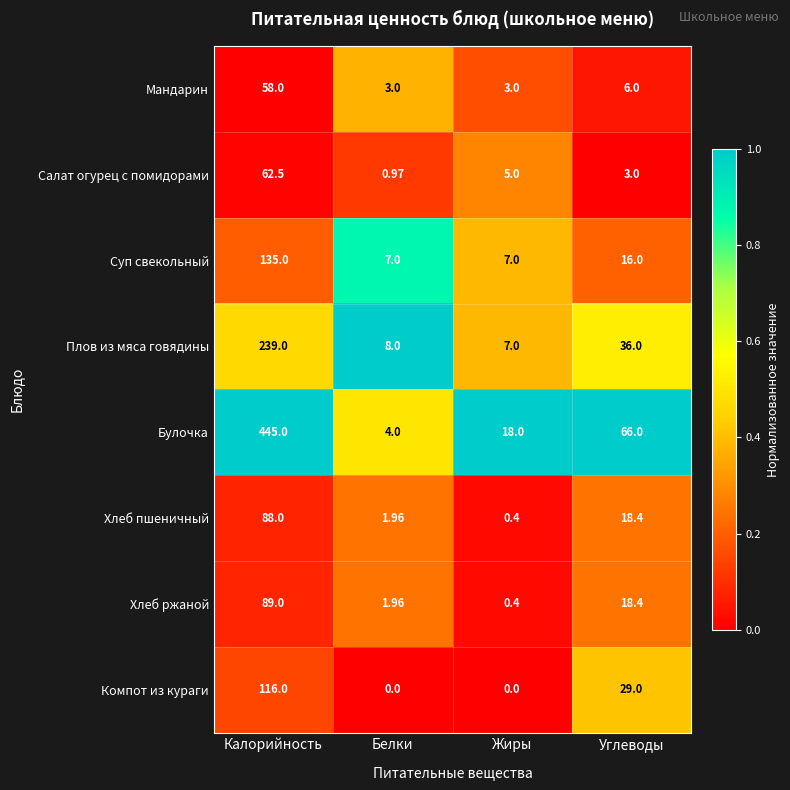

At which label does Мандарин reach its peak?

Калорийность